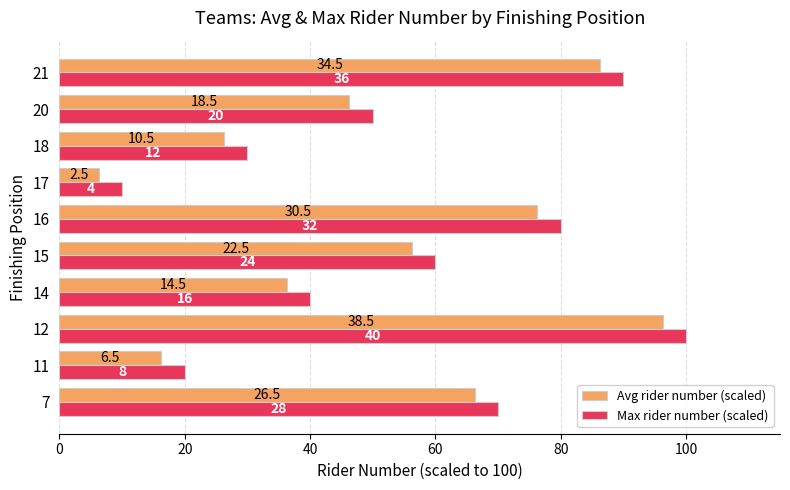

Rank the series by their average value, from highest to lowest.

Max rider number (scaled), Avg rider number (scaled)